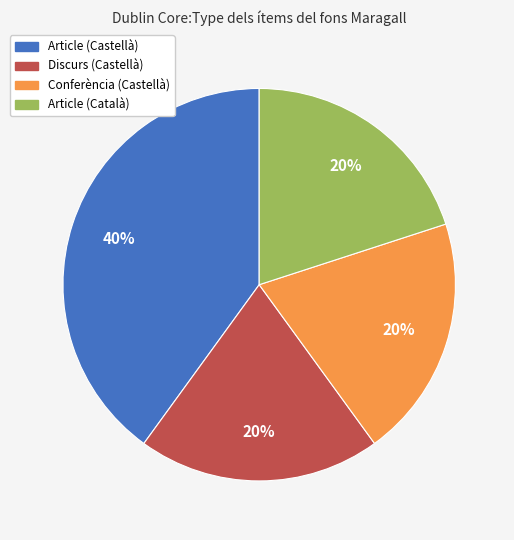

Does any single category account for the majority?

No